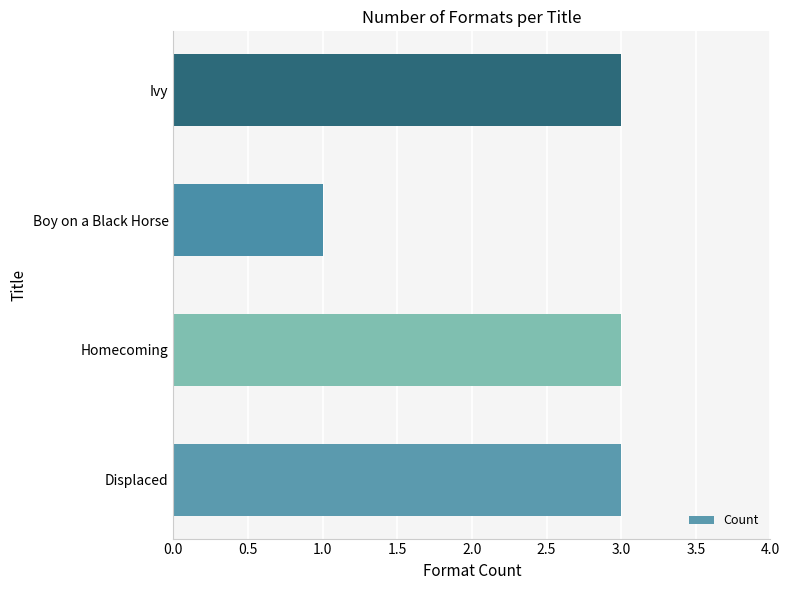

What is the minimum value shown in the chart?

1